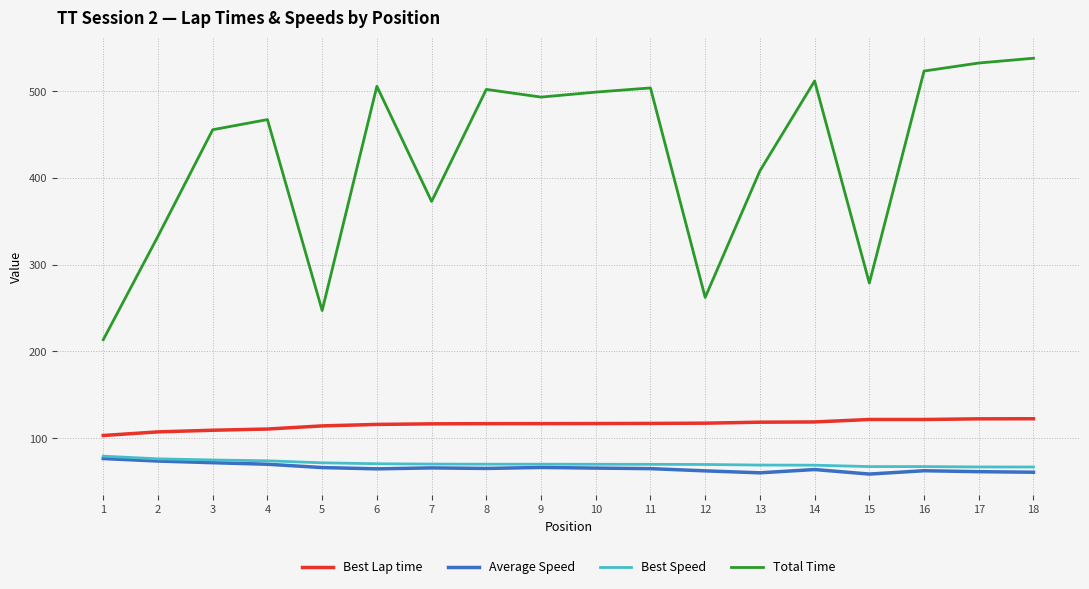

Is the value of Best Lap time at 16 greater than the value of Total Time at 12?

No